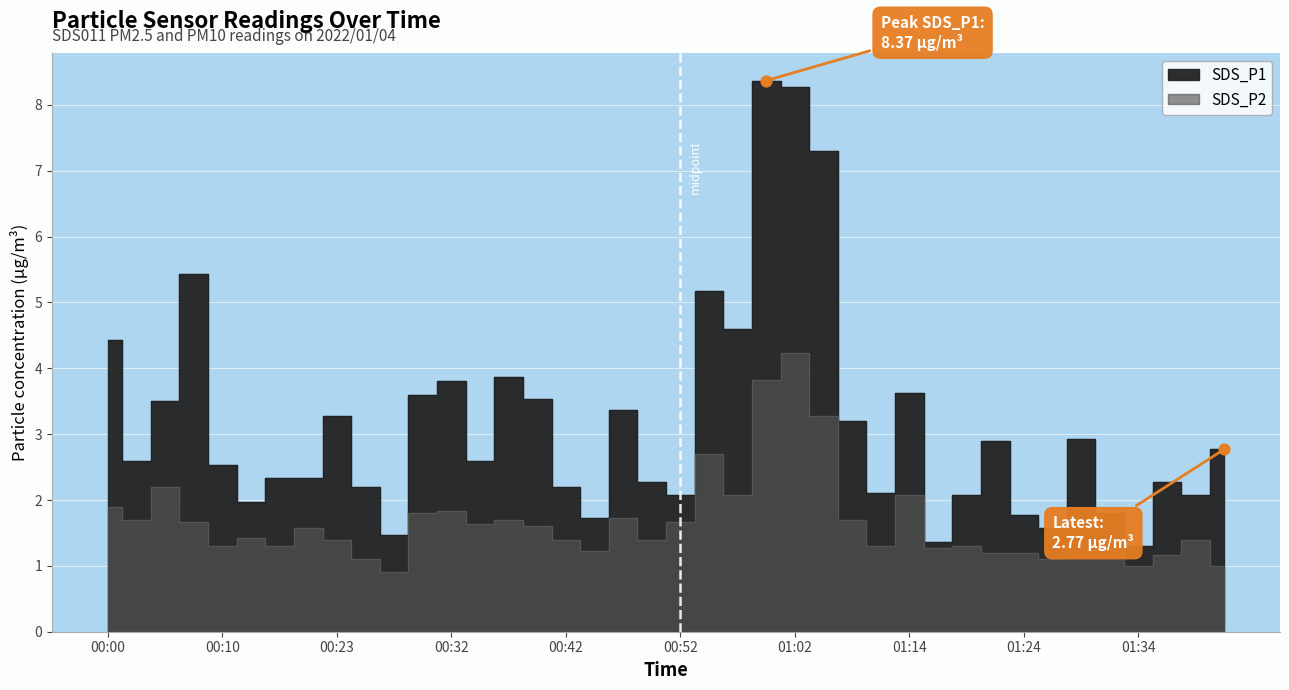

Which series has the largest total across all categories?

SDS_P1